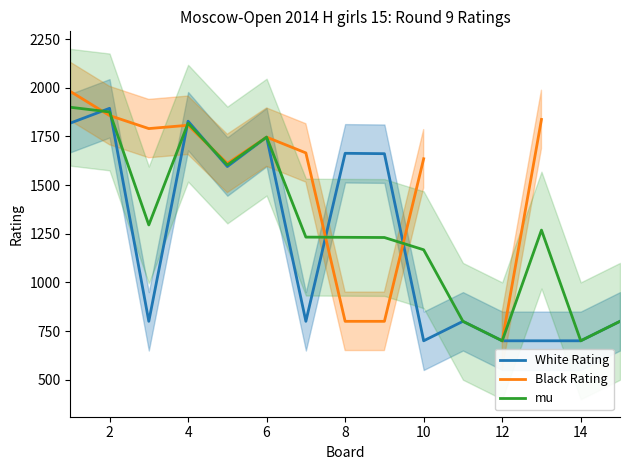

At how many categories does at least one series exceed 853?

11